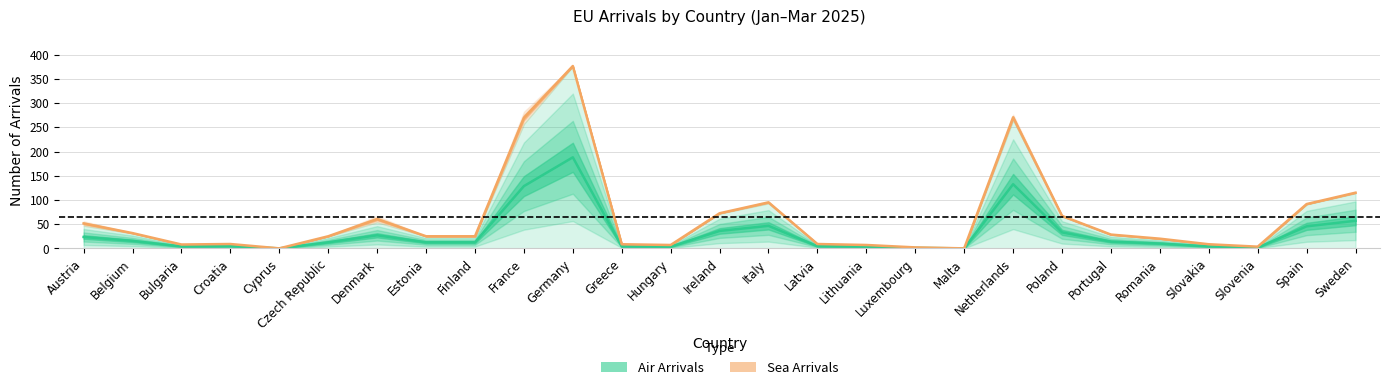

The chart shows a value of 12.5 at Czech Republic. True or false?

True